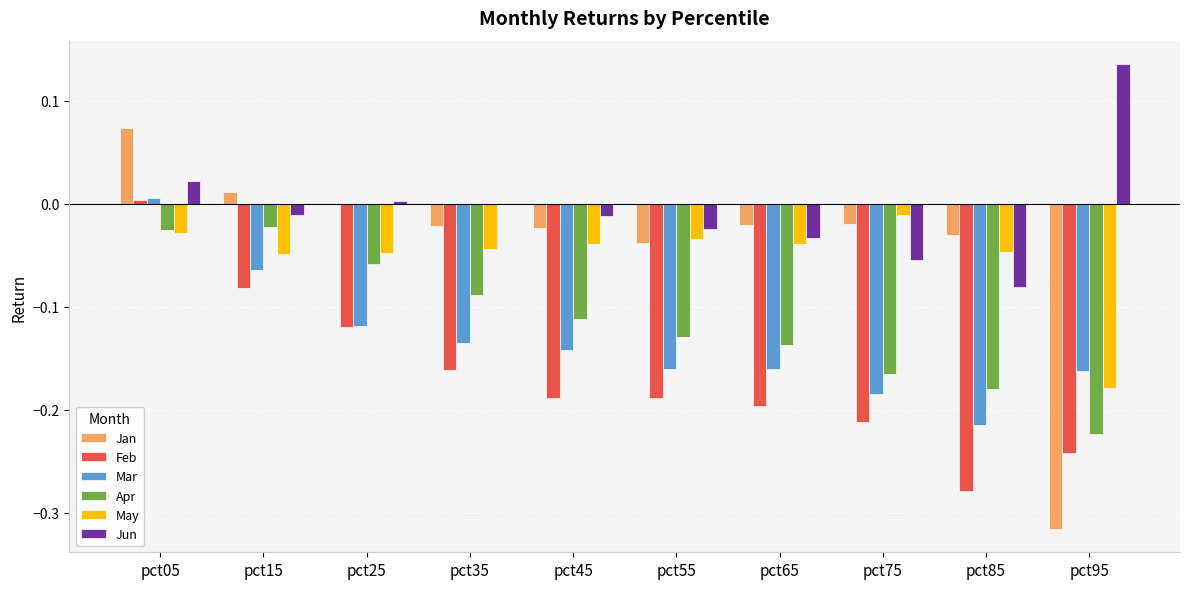

Which series changed the most between pct65 and pct95?

Jan